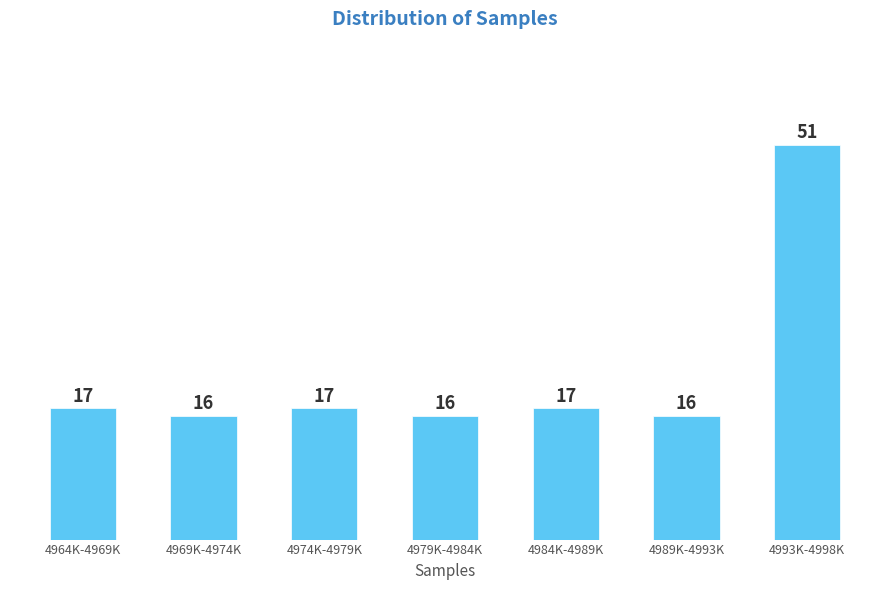

Reading left to right, list all the values displayed in this chart.

4964K-4969K=17	4969K-4974K=16	4974K-4979K=17	4979K-4984K=16	4984K-4989K=17	4989K-4993K=16	4993K-4998K=51